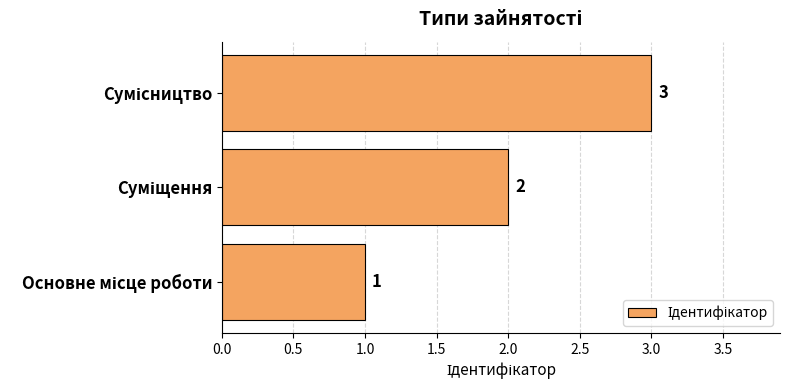

Count the values in the range 1 to 3.

3